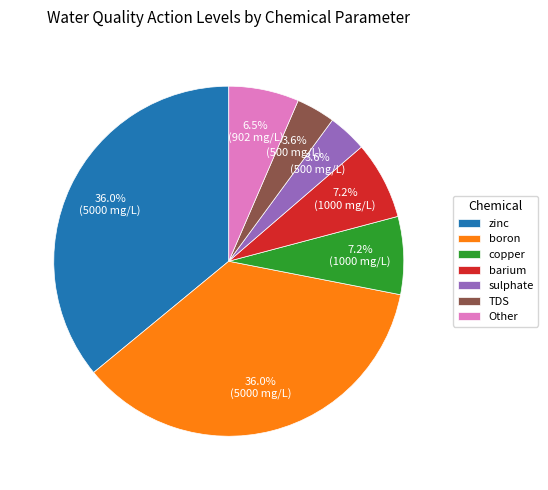

Is Other the majority of the pie?

No